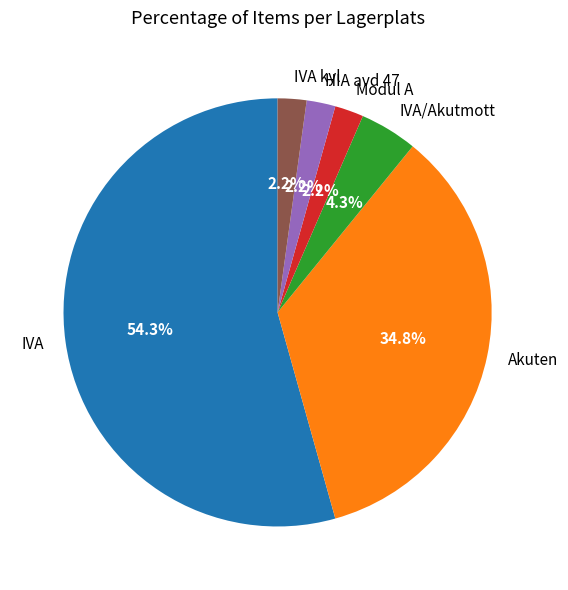

The IVA/Akutmott slice represents 4% of the pie. True or false?

True